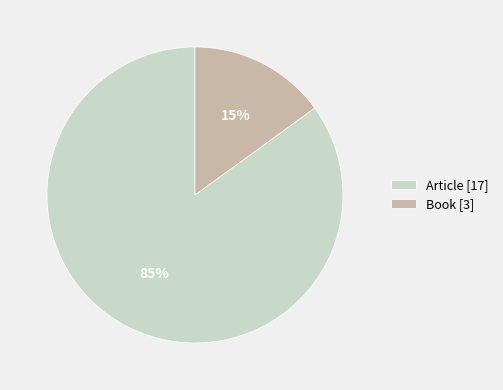

Which category has the smallest portion of the pie?

Book [3]